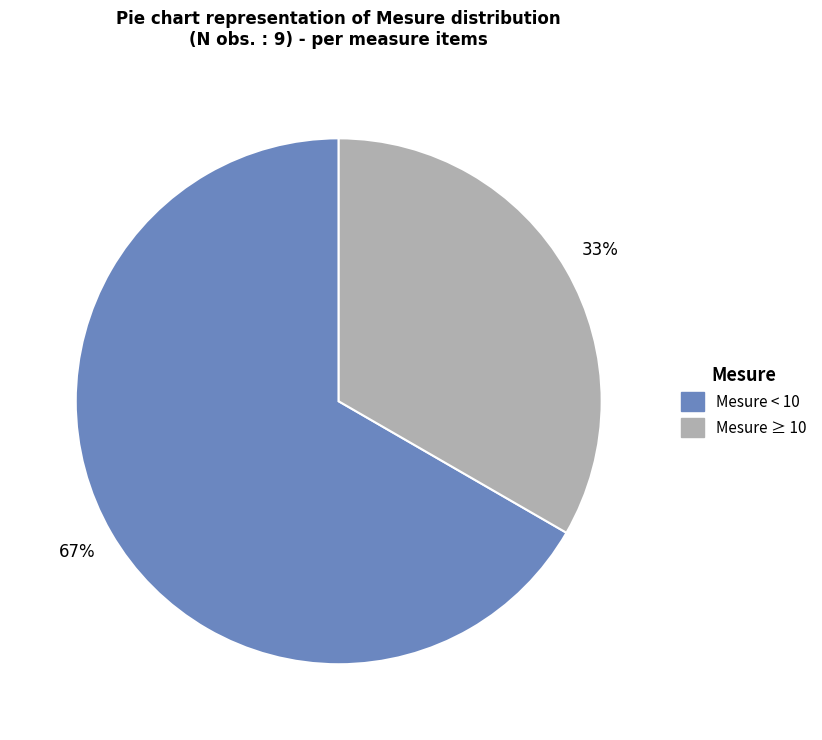

Is there any slice that represents more than half of the pie?

Yes